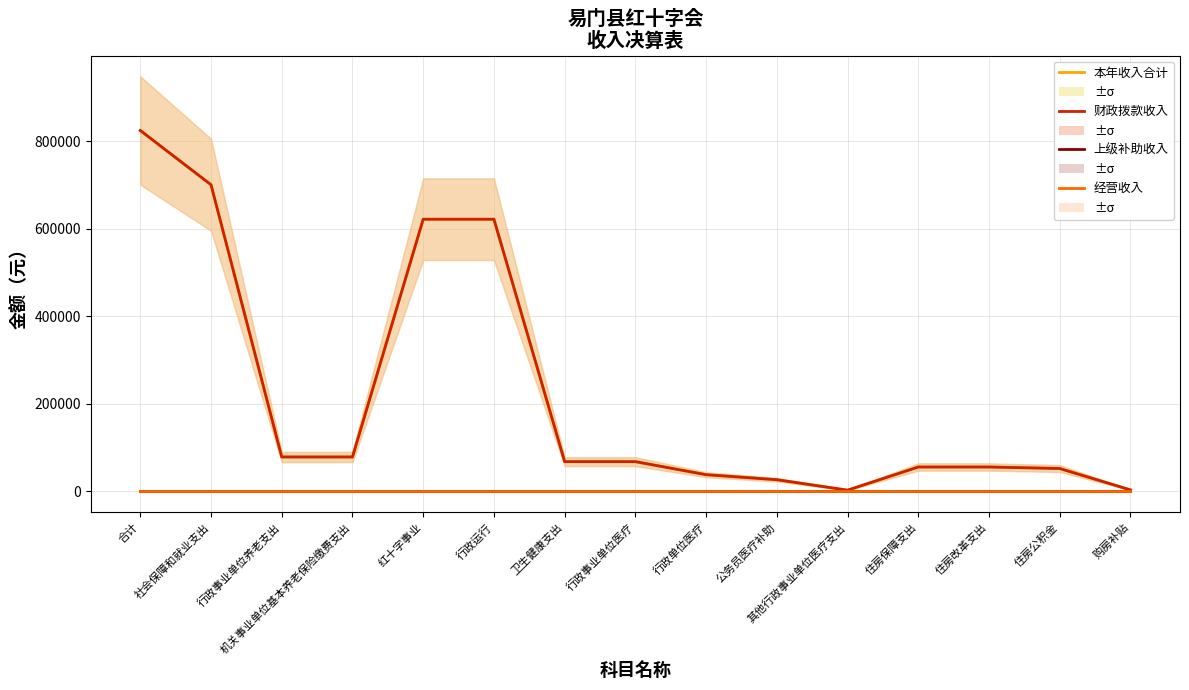

Which series changed the most between 合计 and 行政事业单位养老支出?

本年收入合计